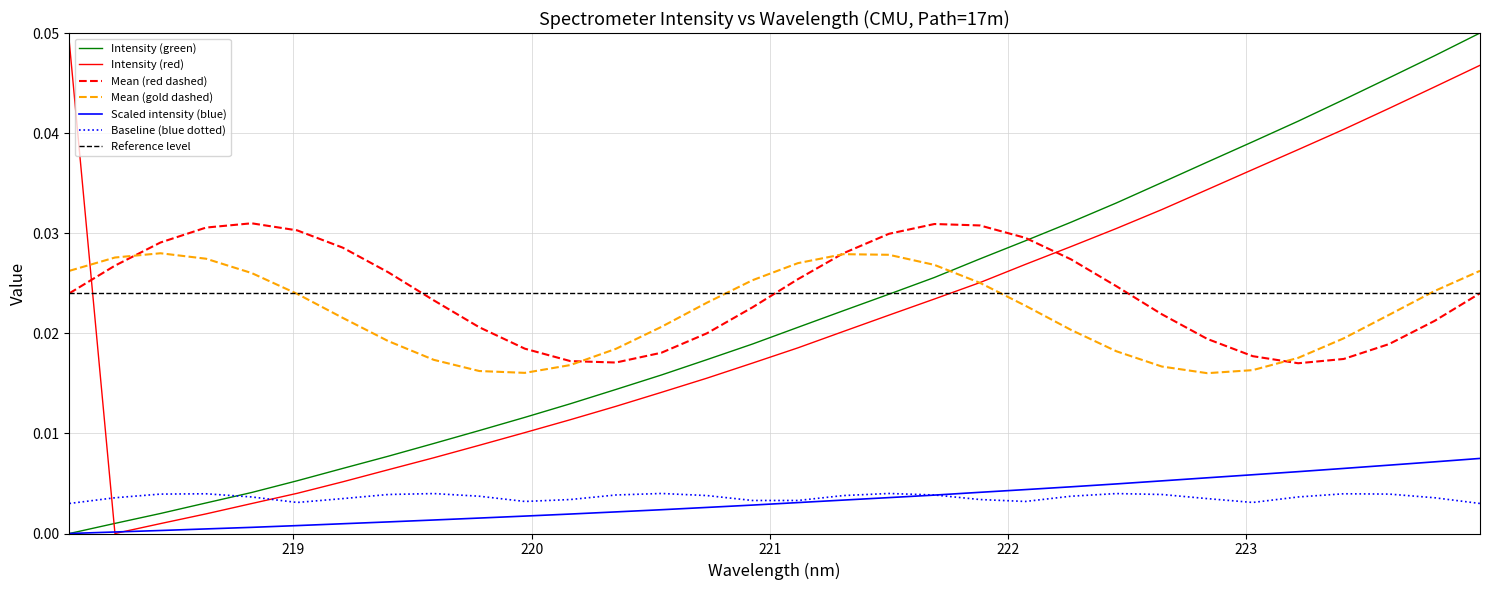

True or false: Baseline (blue dotted) and Mean (gold dashed) cross at least once.

False